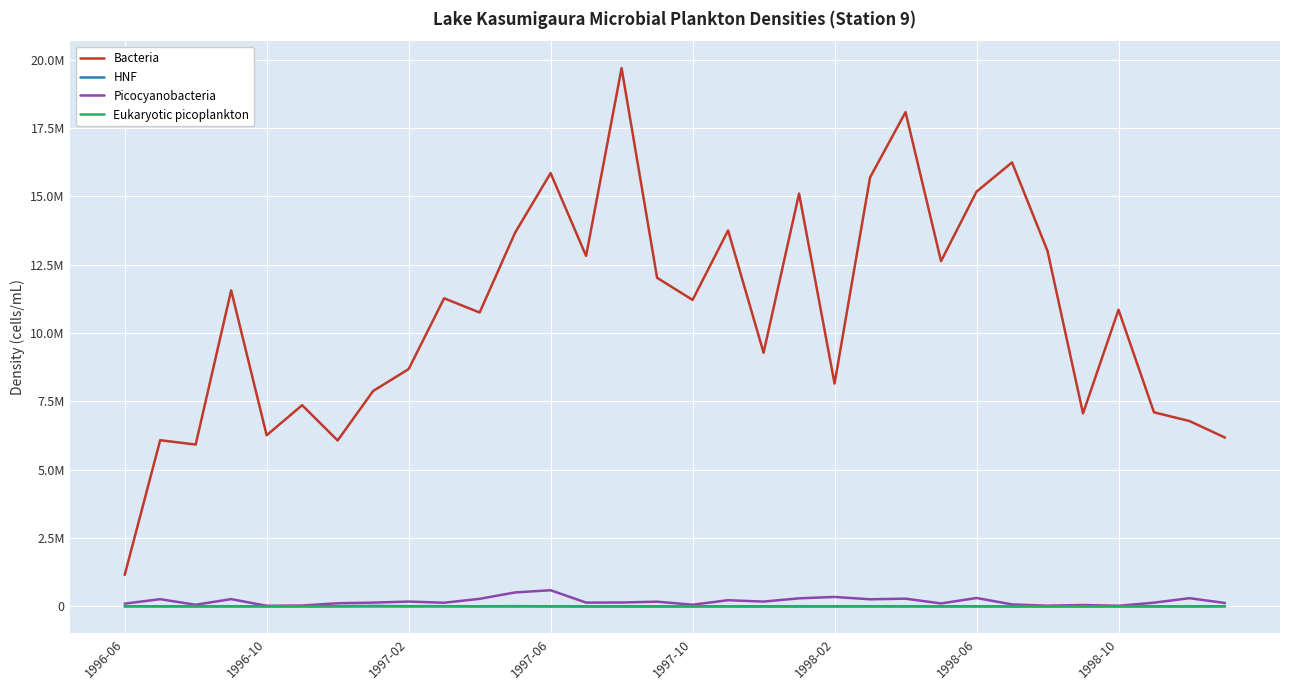

Does the chart display data point markers on the line(s)?

No